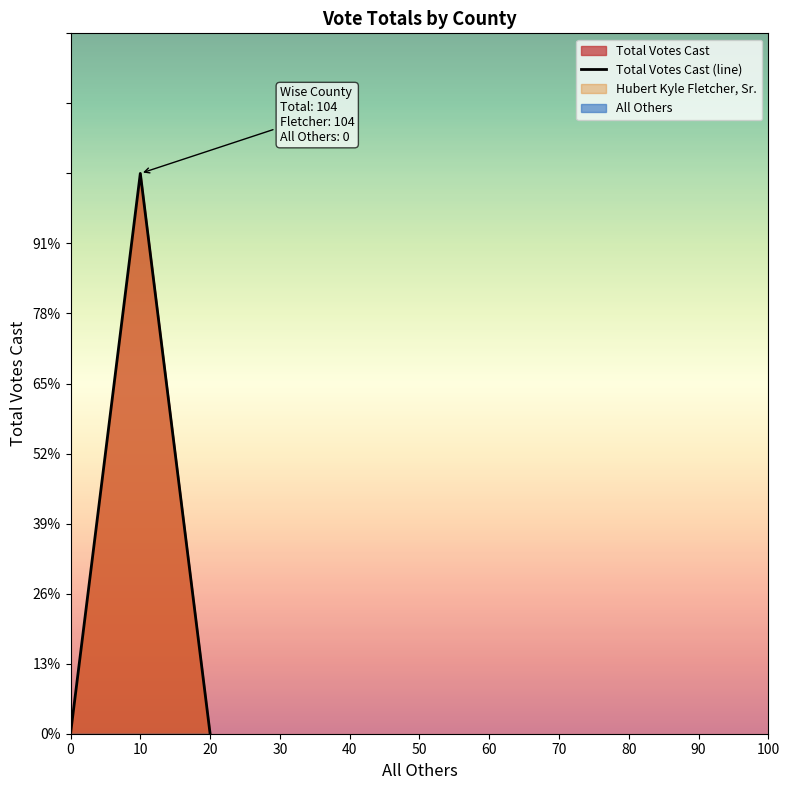

Which category has the highest value across all series?

10